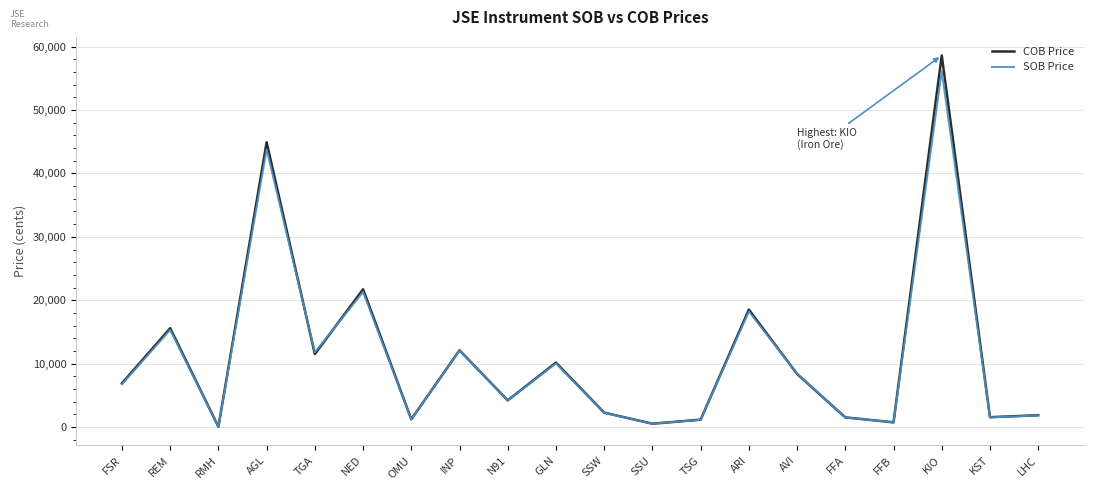

Which series has the largest range (max minus min)?

COB Price